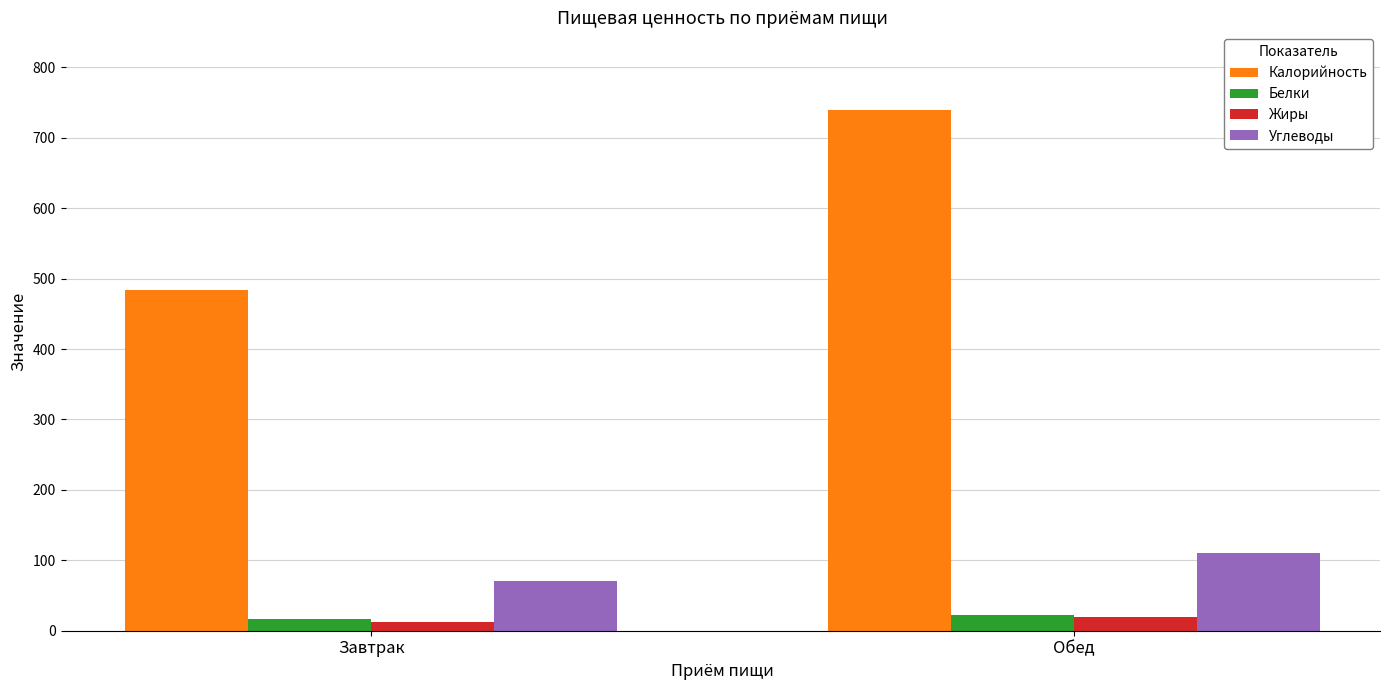

Where is Белки nearest to the value 20?

Завтрак